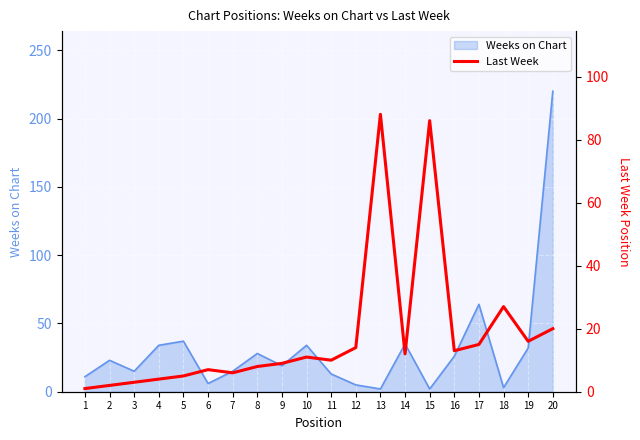

The value of Weeks on Chart at 7 is 15. True or false?

True